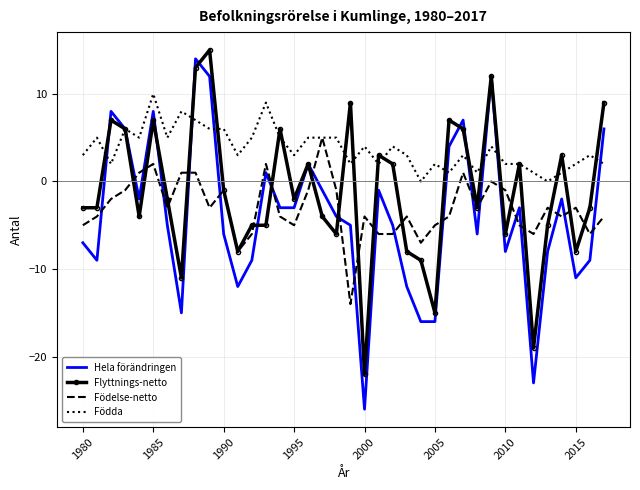

Which series has the largest total across all categories?

Födda